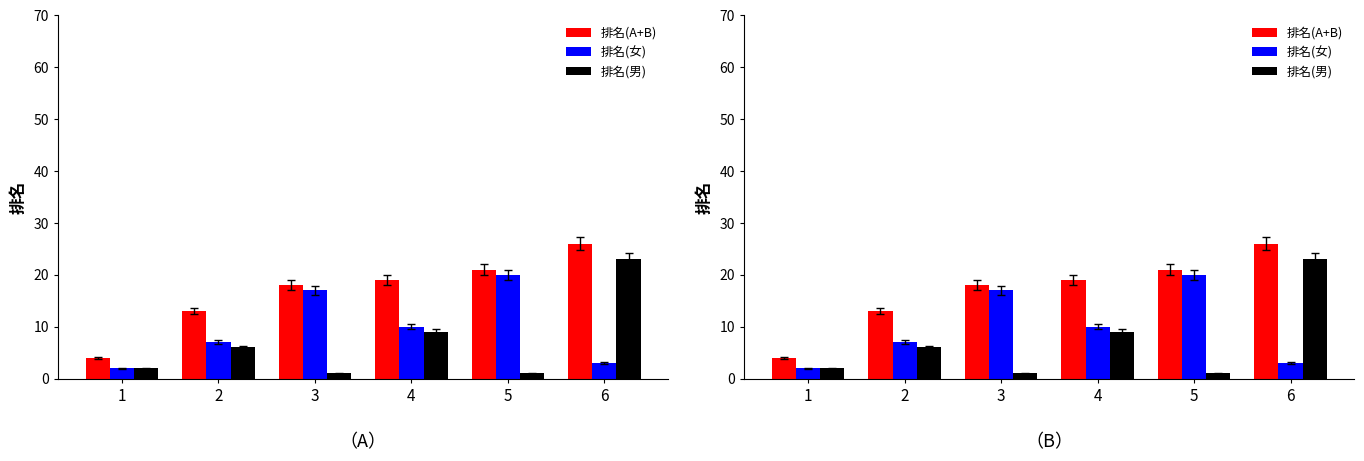

At which label does 排名(女) reach its peak?

5